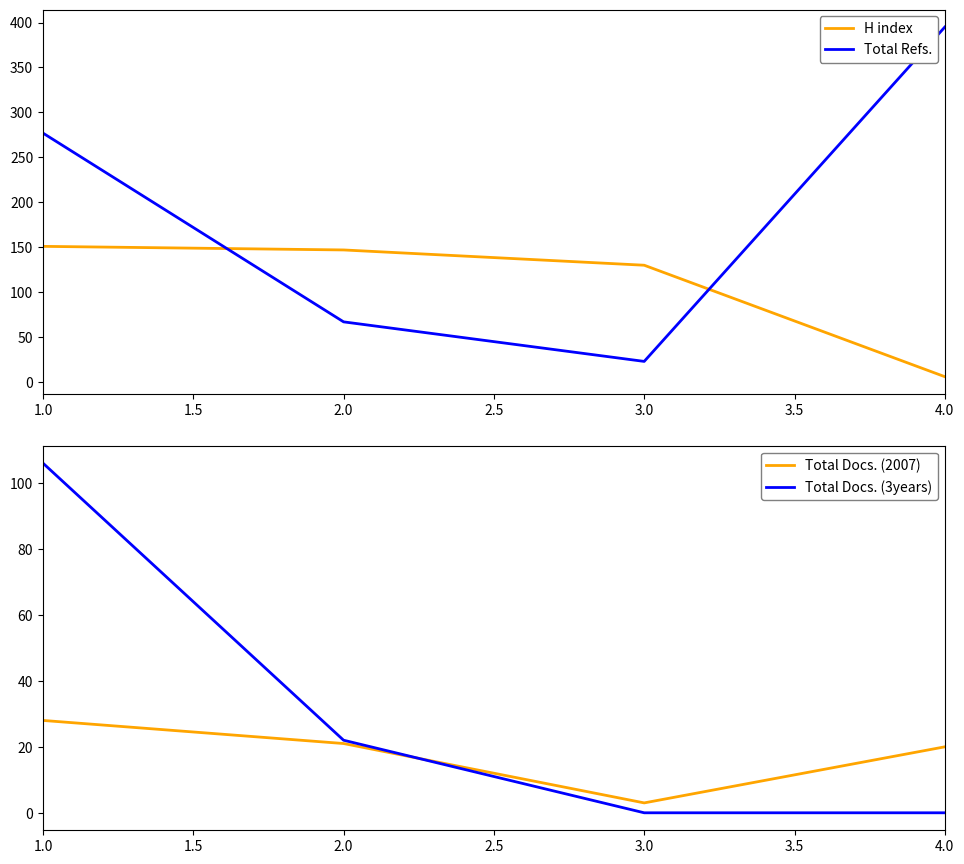

The value of H index at 2.0 is 47. True or false?

False